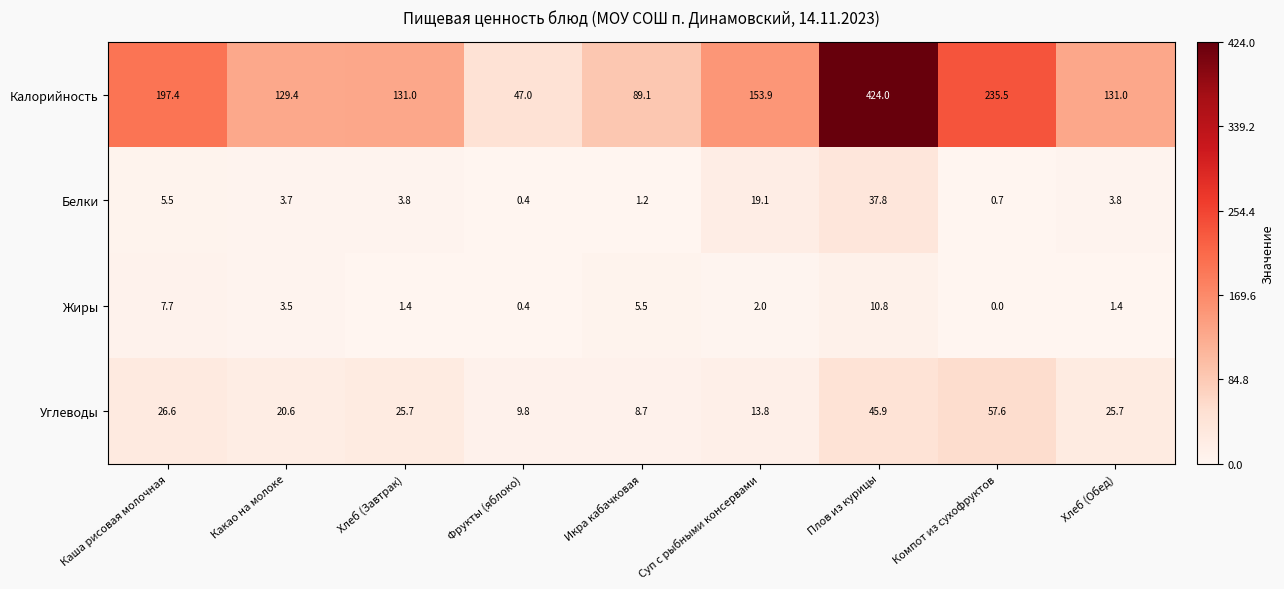

Which series has the largest total across all categories?

Калорийность